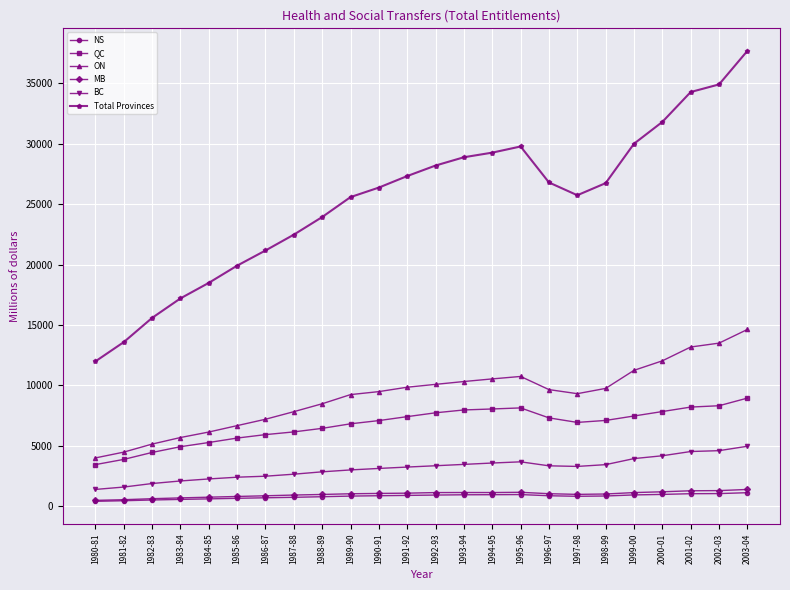

The value of Total Provinces at 1990-91 is 5610. True or false?

False